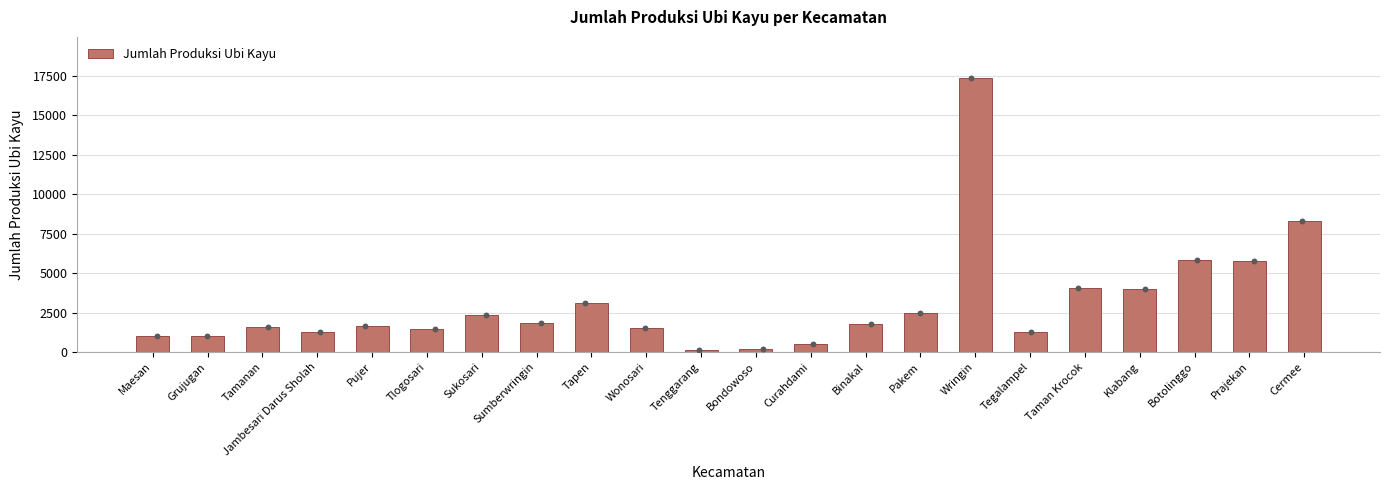

What is the change in value from Tapen to Tegalampel?

-1824